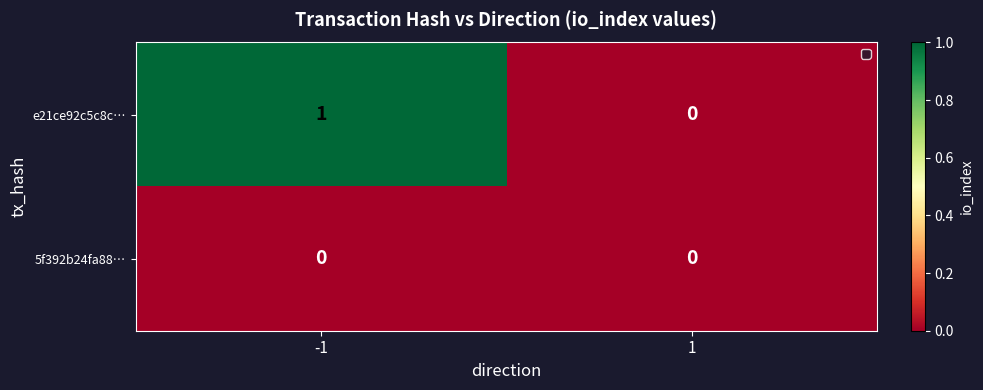

Which series has the largest total across all categories?

e21ce92c5c8c…